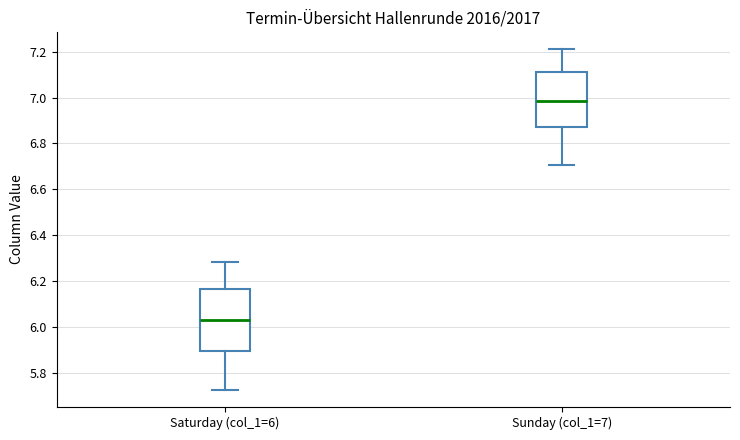

Reading left to right, read every box against the y-axis: the position of its median line, the range the box covers, and the ends of its whiskers. The values are not printed on the chart, so give them approximately, as read against the axis.

Saturday (col_1=6): median 6.04, box 5.90 to 6.16, whiskers 5.72 to 6.28
Sunday (col_1=7): median 6.98, box 6.88 to 7.10, whiskers 6.70 to 7.22